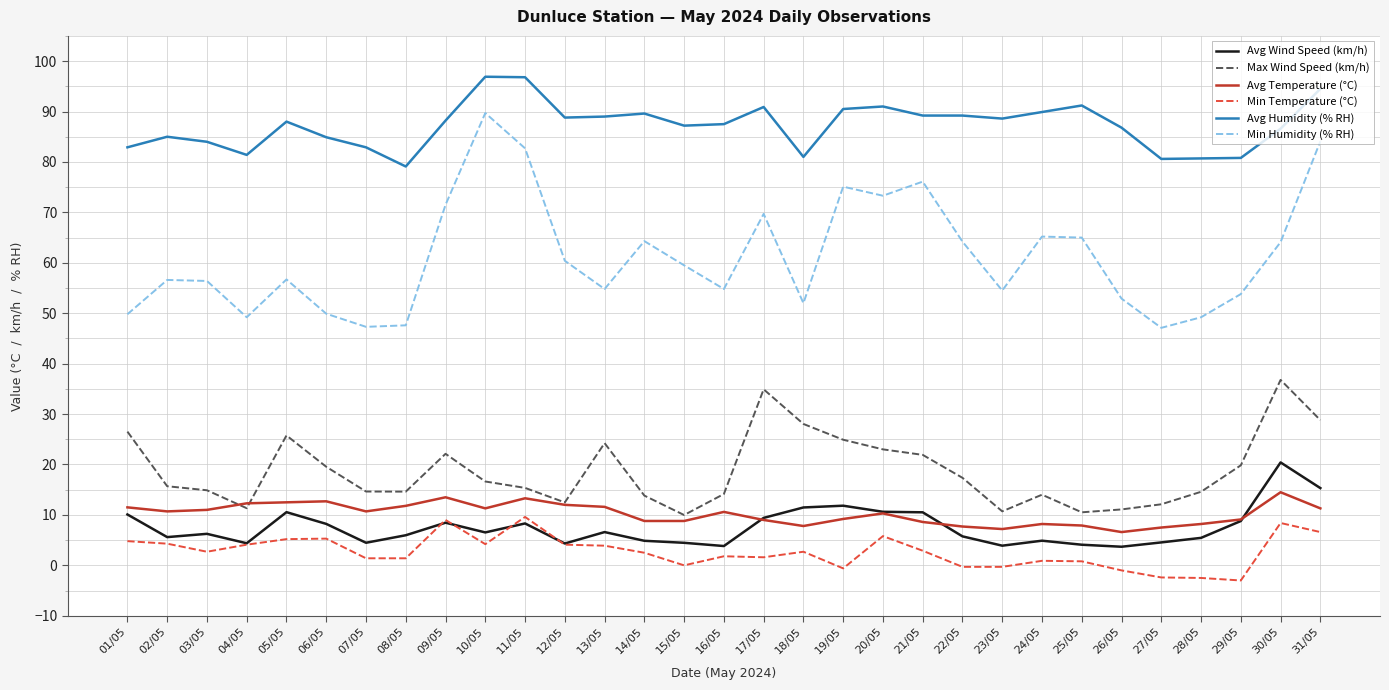

At how many categories does at least one series exceed 24?

31